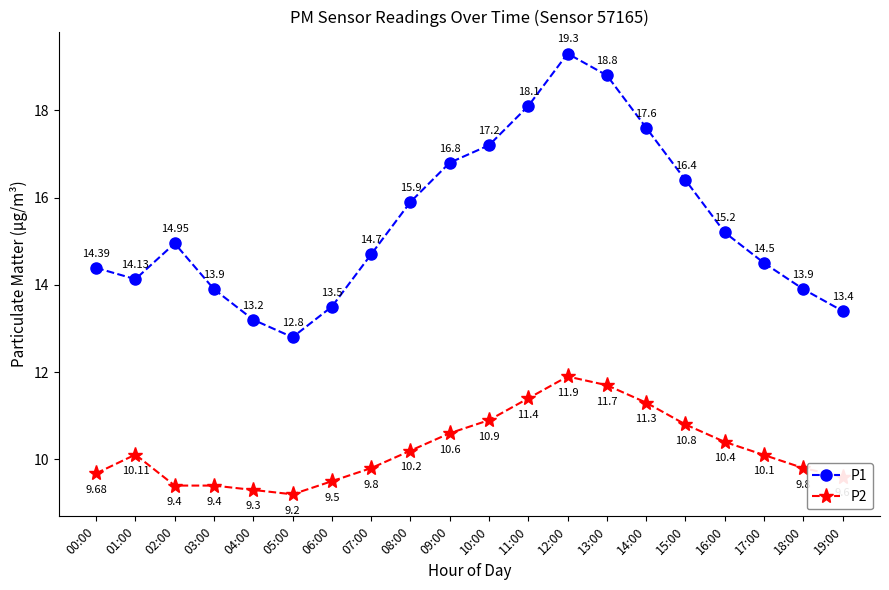

Rank the series at 10:00 from lowest to highest value.

P2, P1